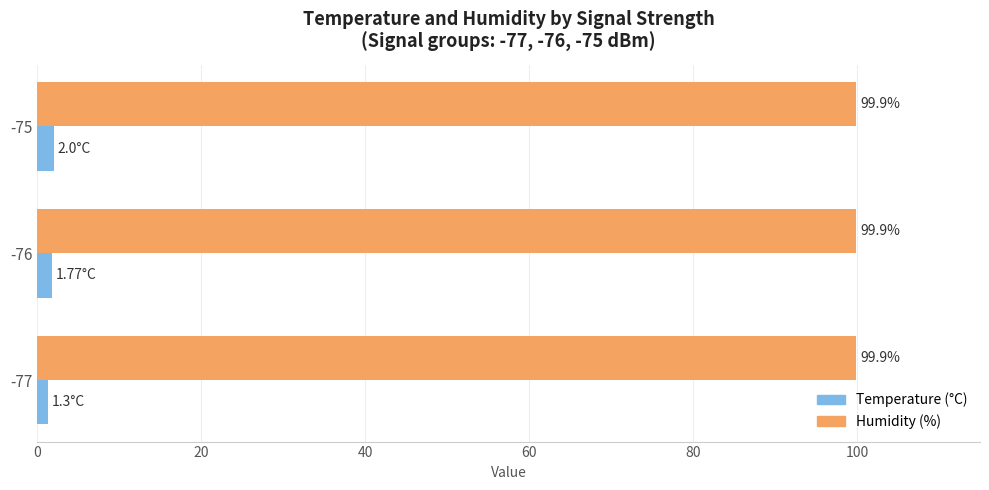

What is the average value of the Humidity (%) series?

99.9